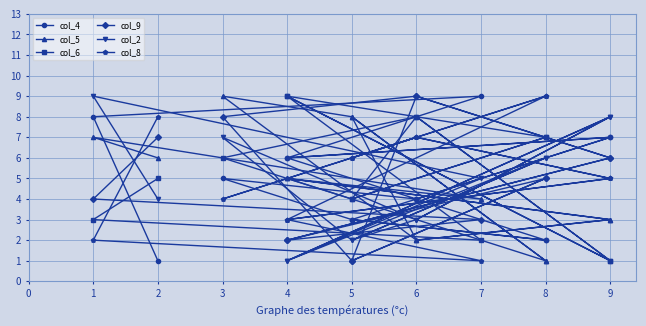

How many interior local valleys does the col_4 series have?

3